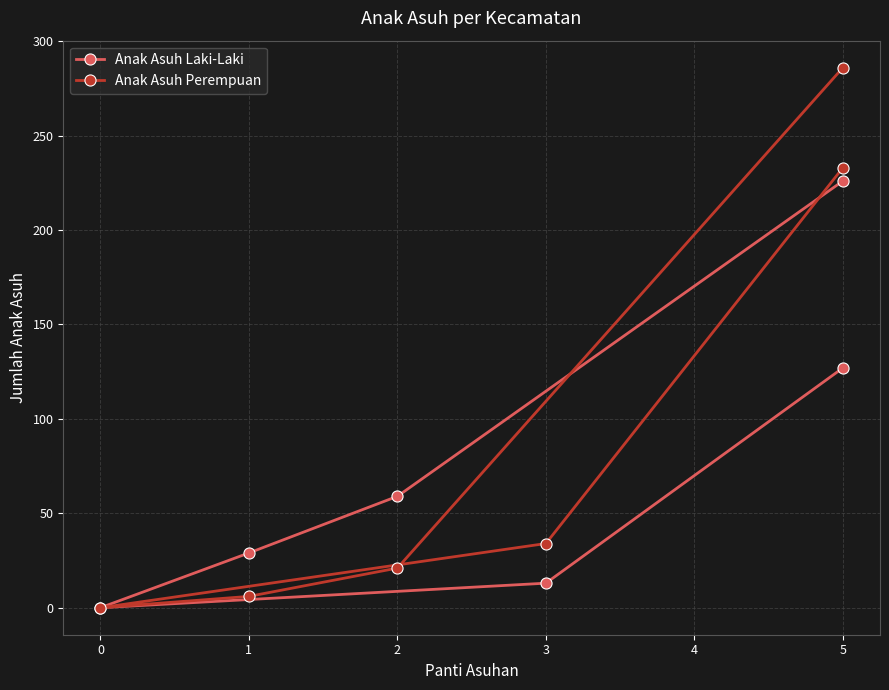

Where is the first local minimum for Anak Asuh Laki-Laki?

1